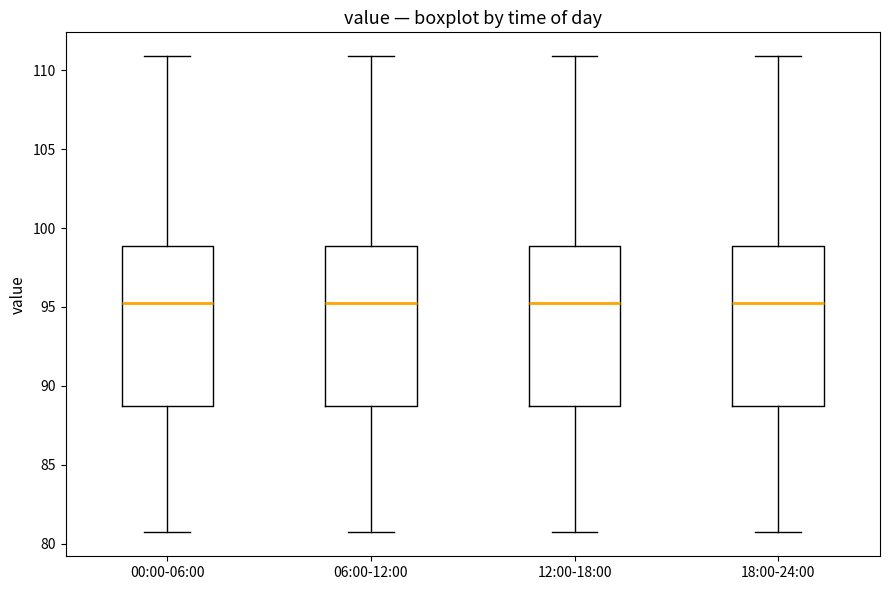

Where is the lower edge of the box for 00:00-06:00 on the y-axis? The values are not printed on the chart, so give them approximately, as read against the axis.

88.5